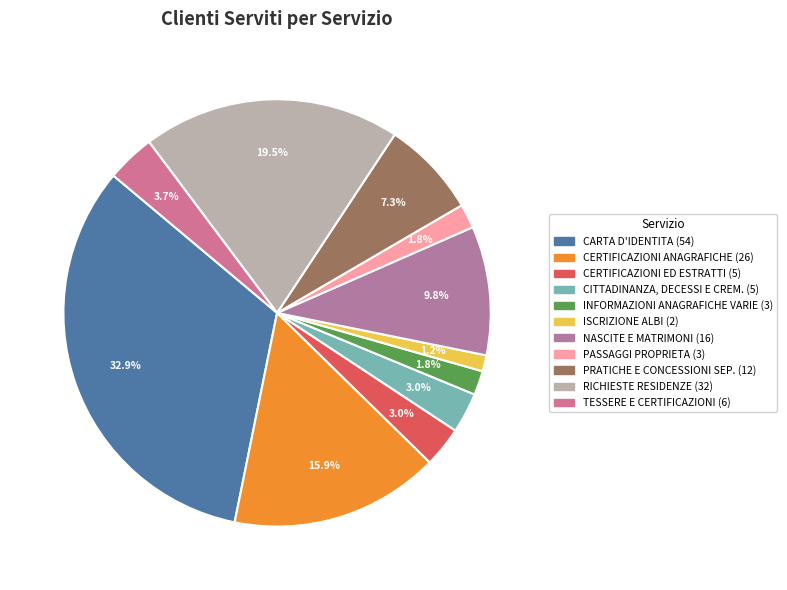

Does PRATICHE E CONCESSIONI SEP. represent more than half of the total?

No